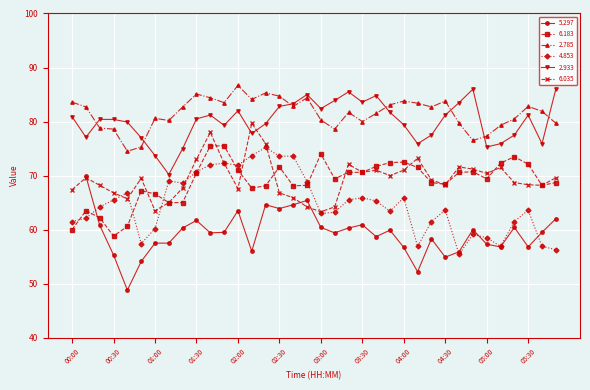

What position from the left is 02:50?

18